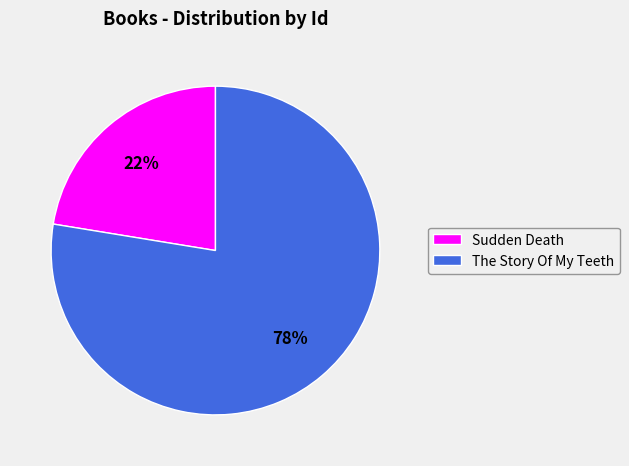

To the nearest percent, what is the combined percentage of Sudden Death and The Story Of My Teeth?

100%